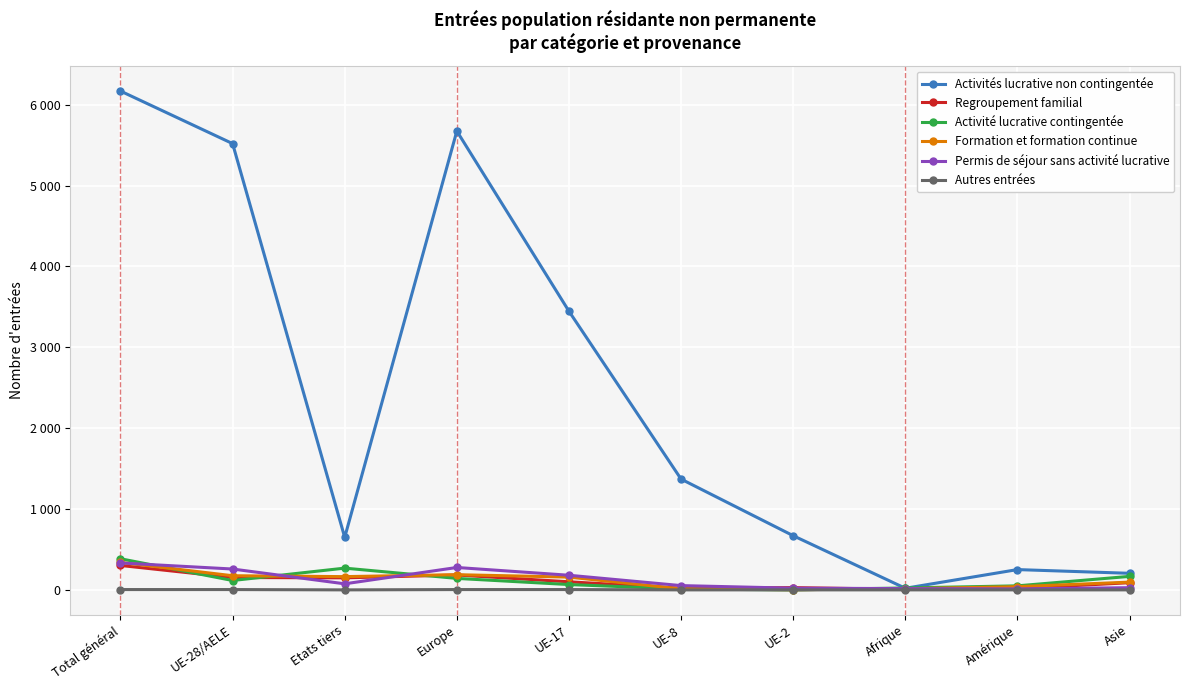

At which category does Permis de séjour sans activité lucrative reach its first local valley?

Etats tiers